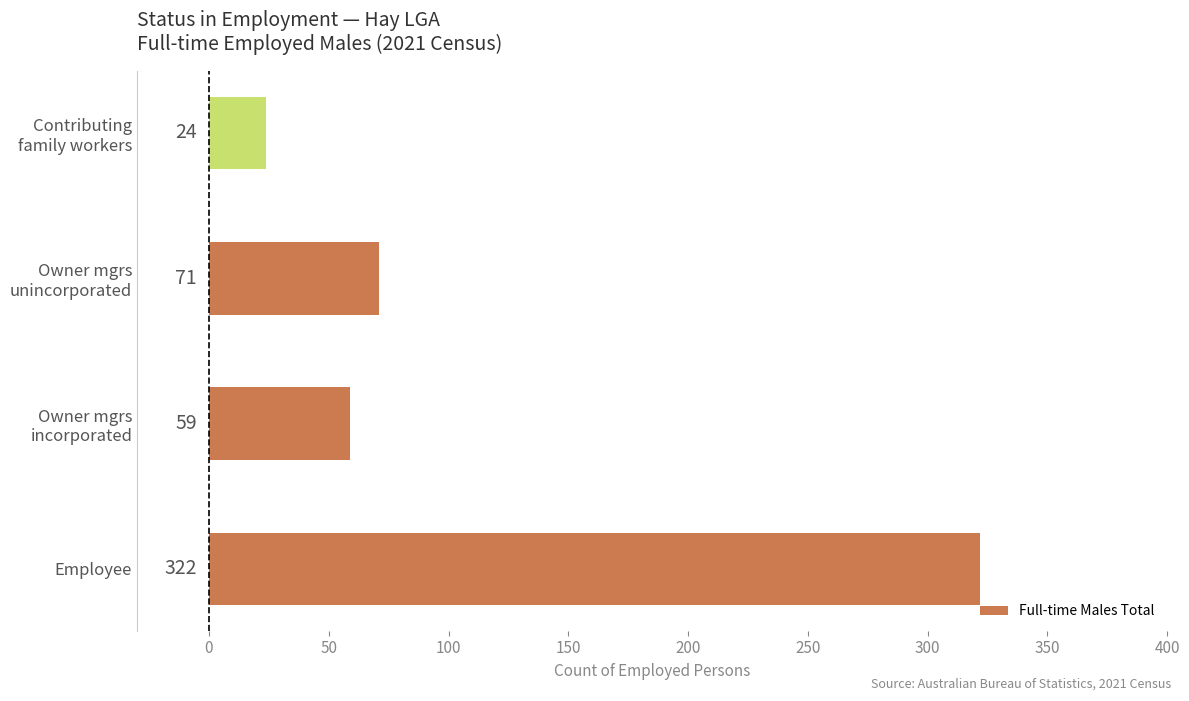

What is the maximum value shown in the chart?

322